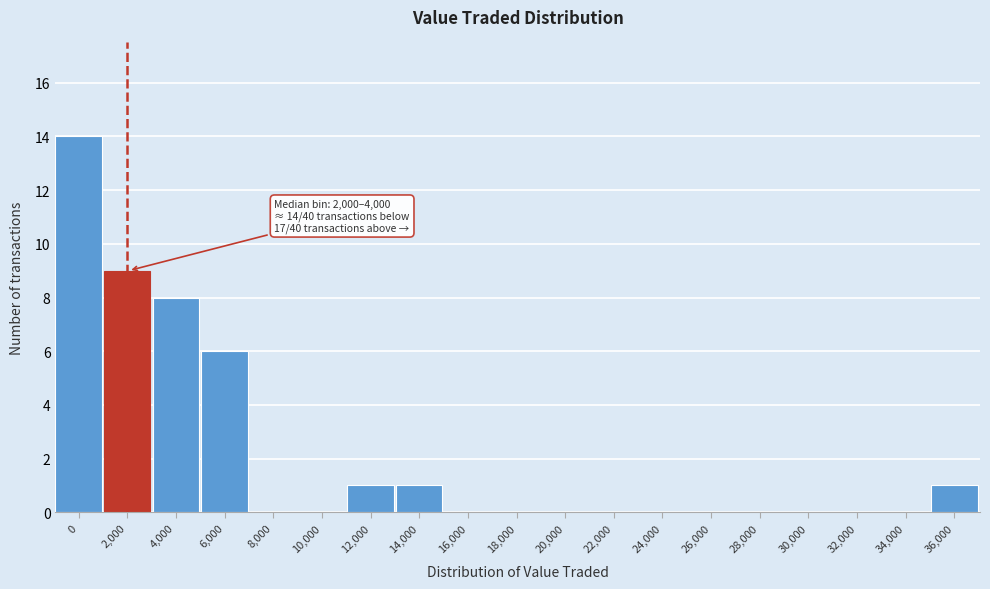

Reading left to right, transcribe all the data shown in this chart.

0=14	2,000=9	4,000=8	6,000=6	8,000=0	10,000=0	12,000=1	14,000=1	16,000=0	18,000=0	20,000=0	22,000=0	24,000=0	26,000=0	28,000=0	30,000=0	32,000=0	34,000=0	36,000=1